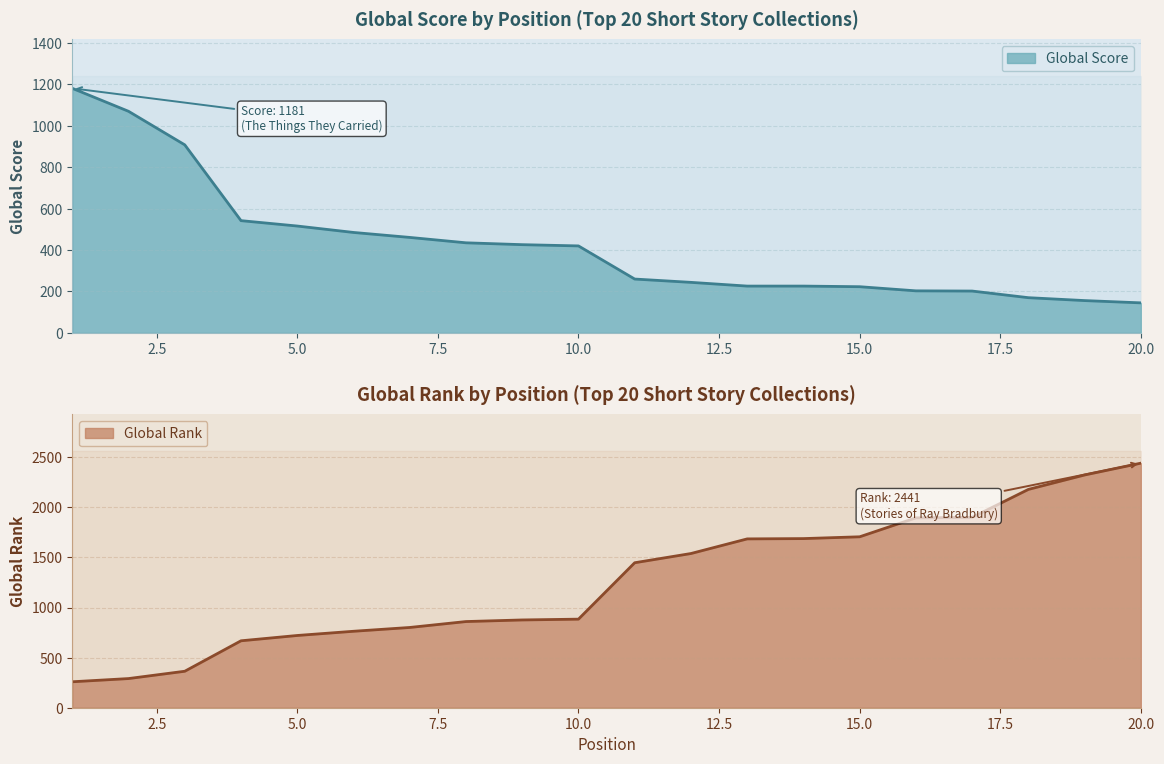

At which category is the sum across all series the highest?

20